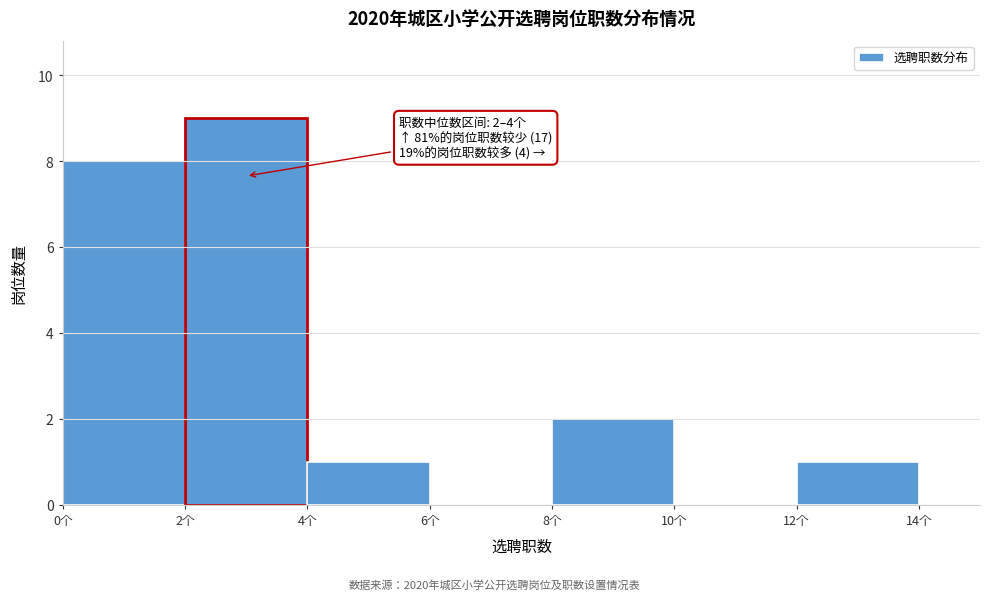

Which range on the x-axis has the tallest bar?

2 to 4